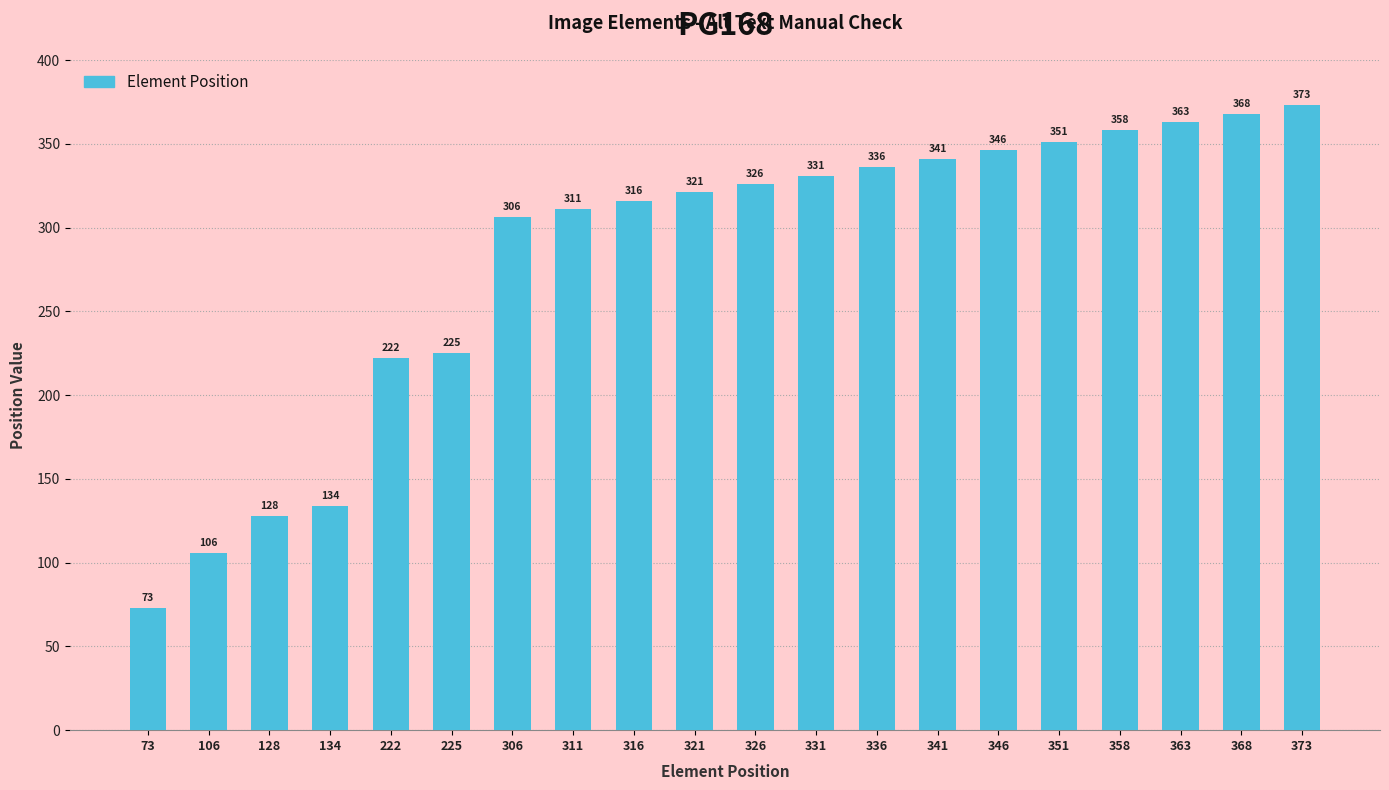

Count the number of categories in the chart.

20